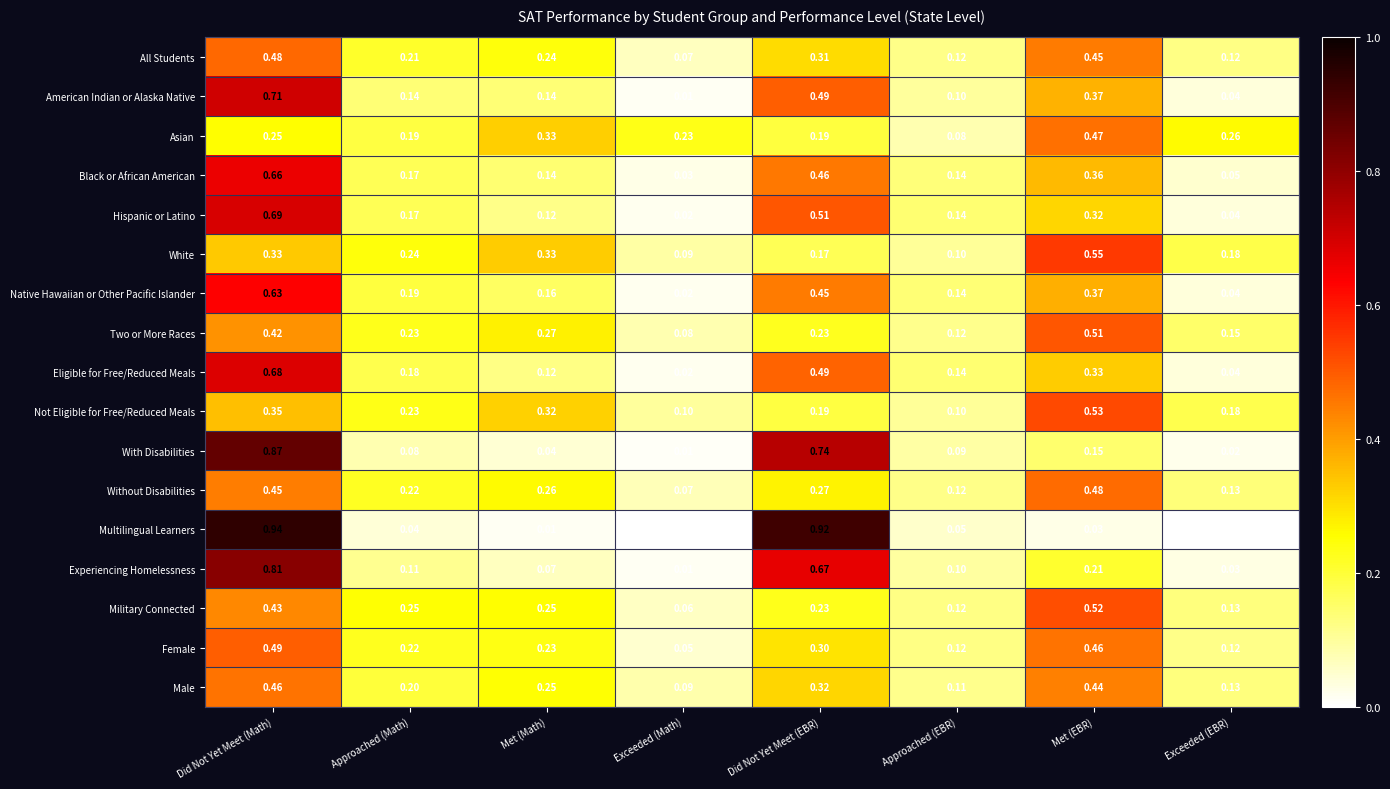

Where is With Disabilities nearest to the value 0?

Exceeded (Math)